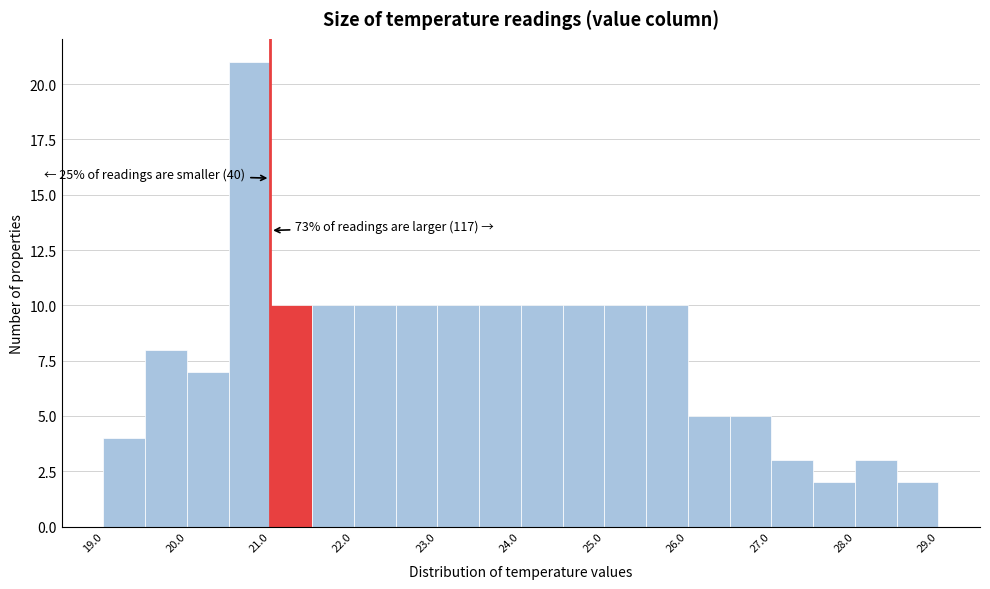

Over which range of the x-axis is the bar tallest?

20.5 to 21.0